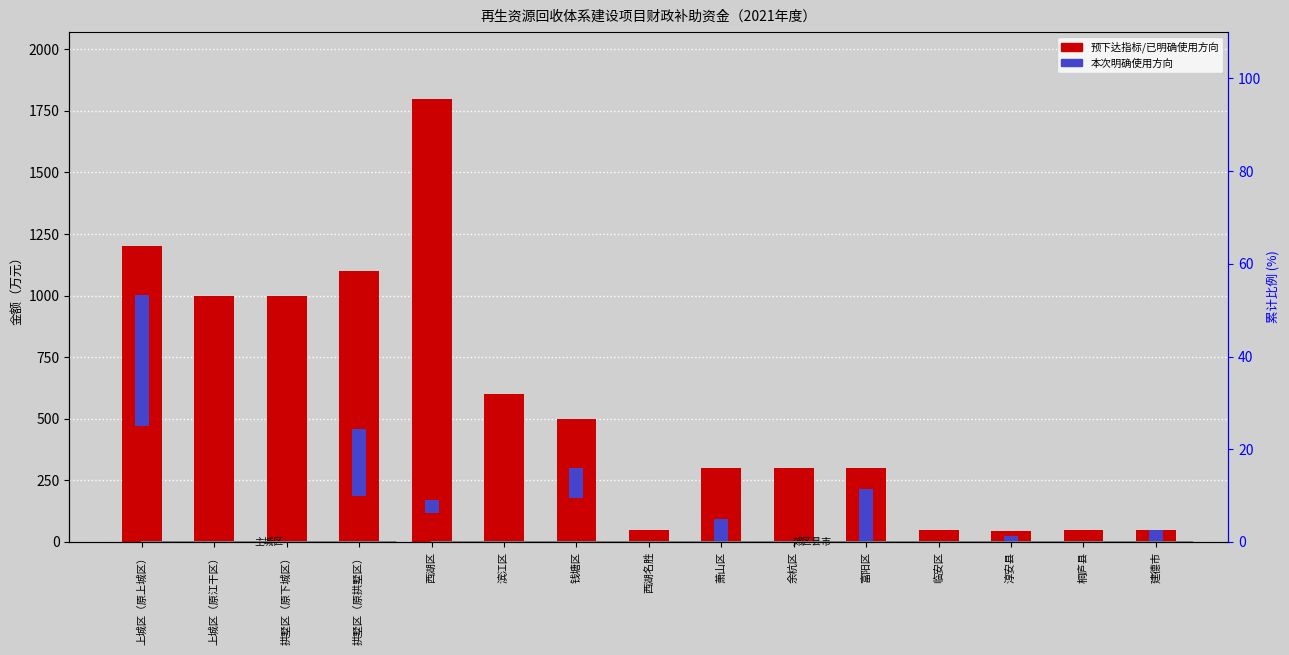

At which label is 本次明确使用方向 closest to 265?

拱墅区（原拱墅区）